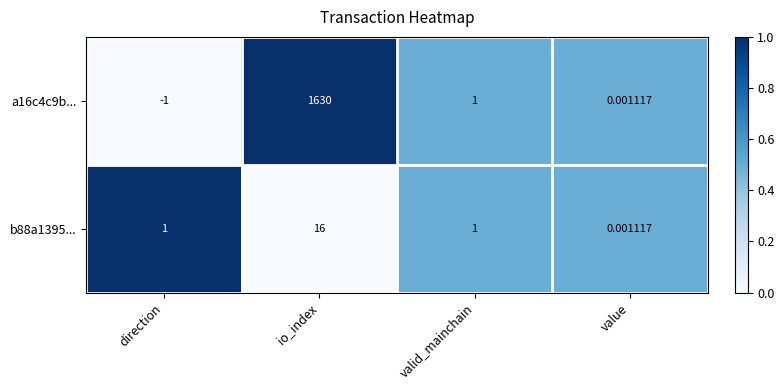

Which category has the lowest value across all series?

direction